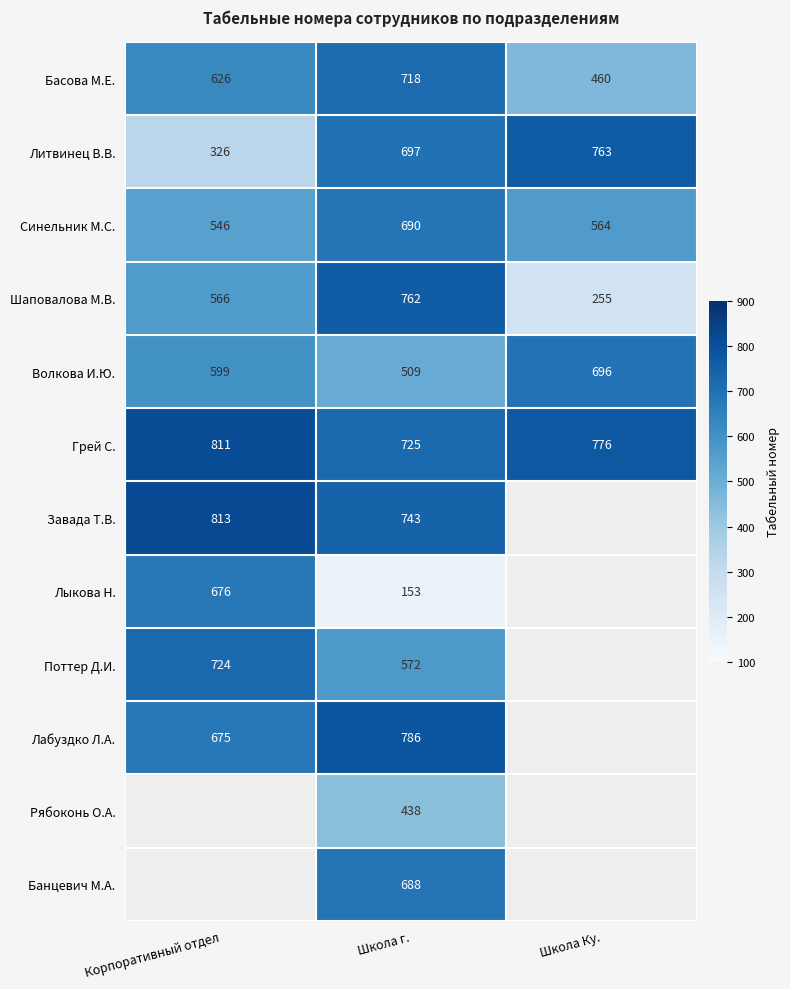

What is the total value across all series at Школа г.?

7481